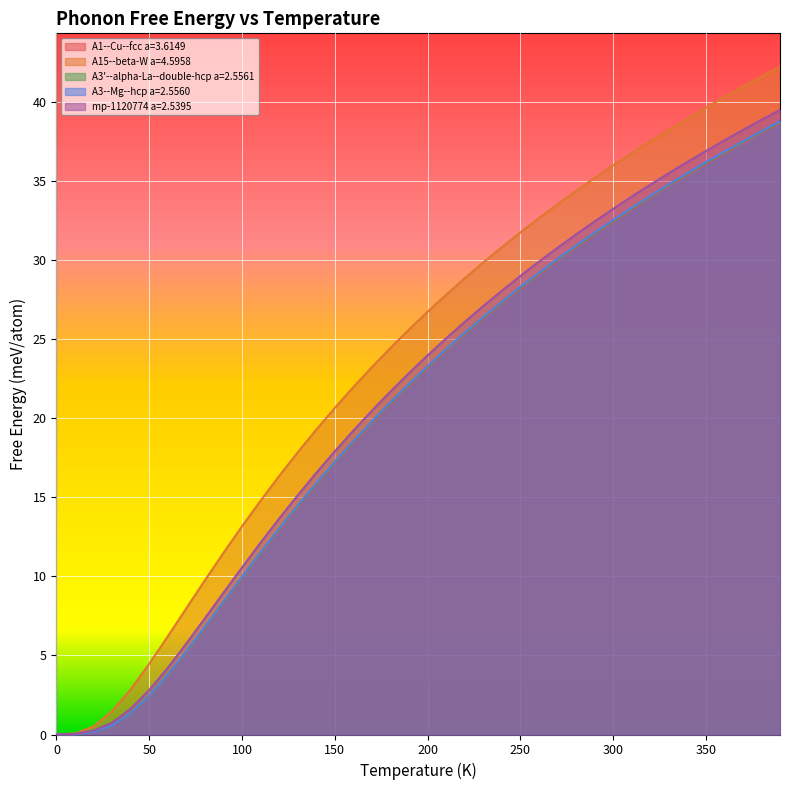

What is the difference between the maximum and second lowest values in the A15--beta-W a=4.5958 series?

42.2